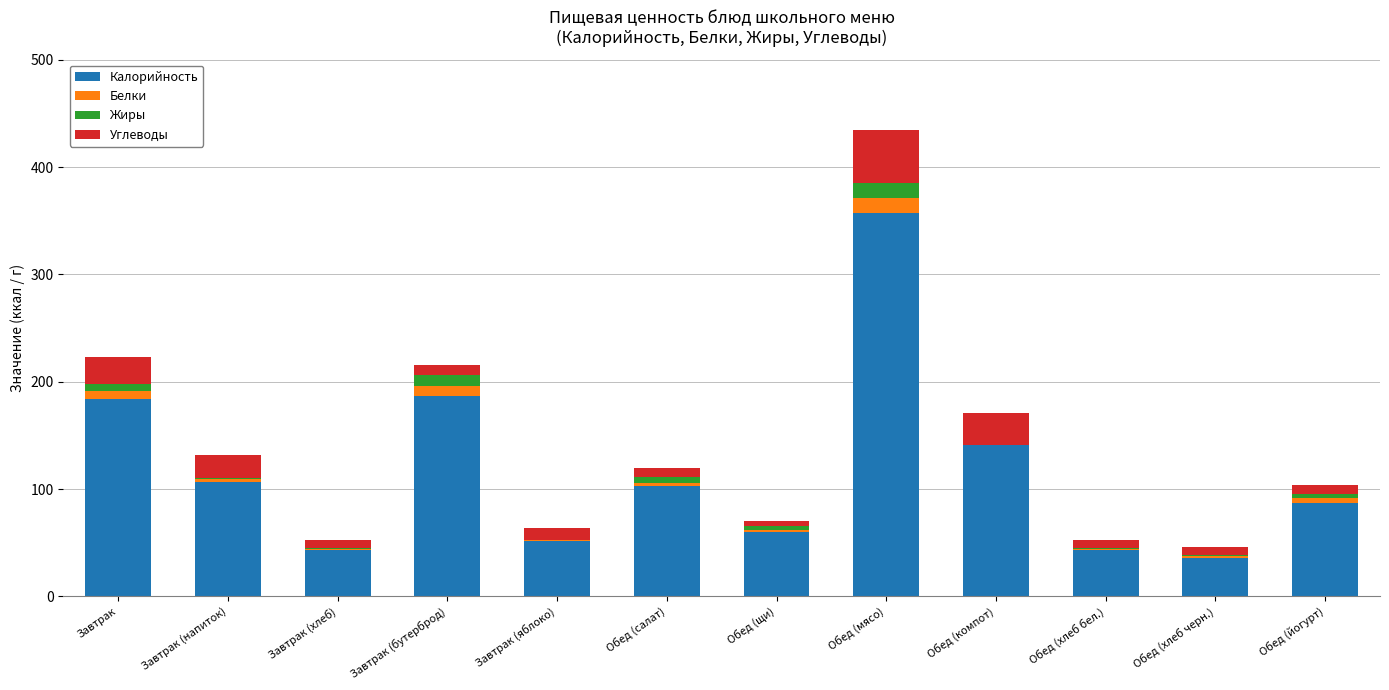

The Калорийность series shows 64.5 at Завтрак (хлеб). True or false?

False